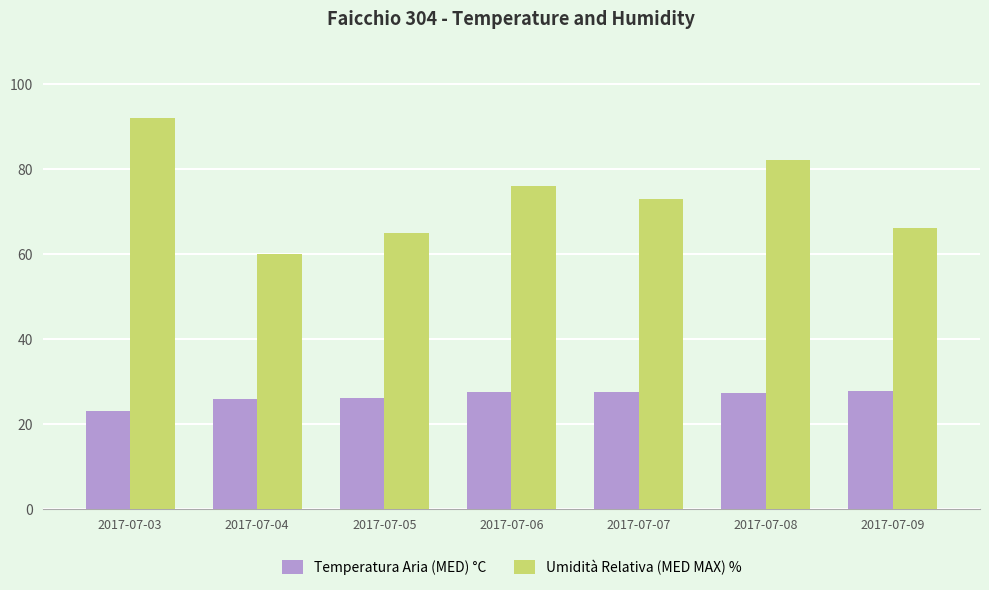

At 2017-07-06, list the series in order from smallest to largest.

Temperatura Aria (MED) °C, Umidità Relativa (MED MAX) %